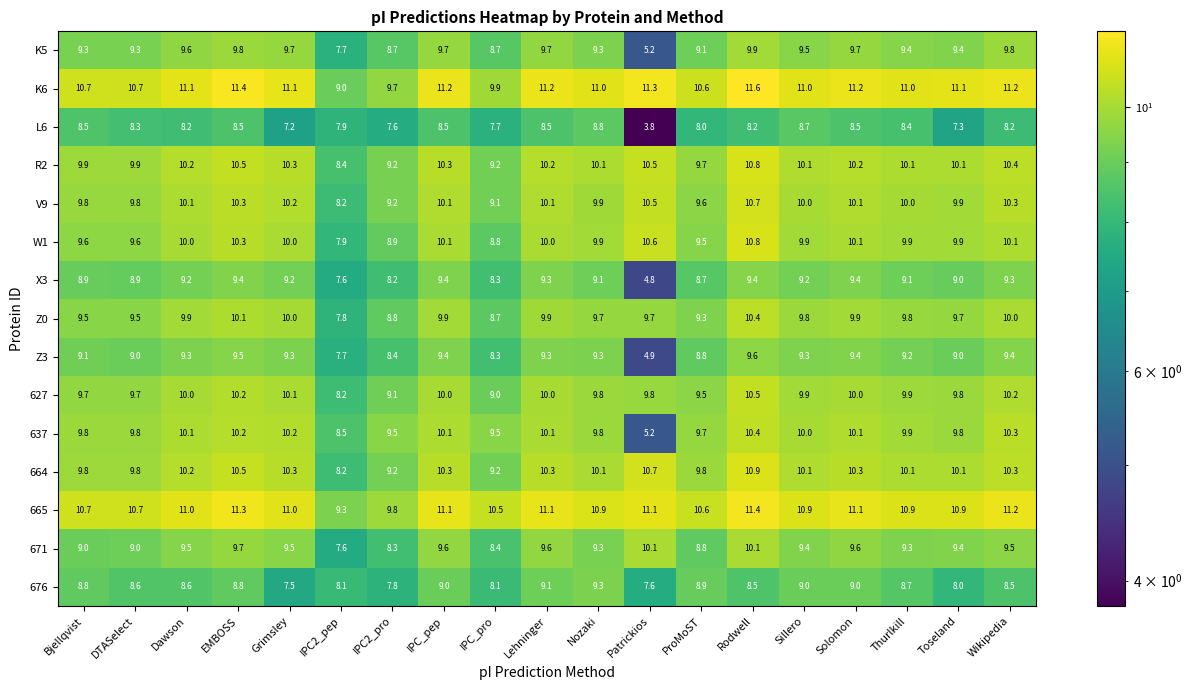

What is the average value of the Z0 series?

9.6